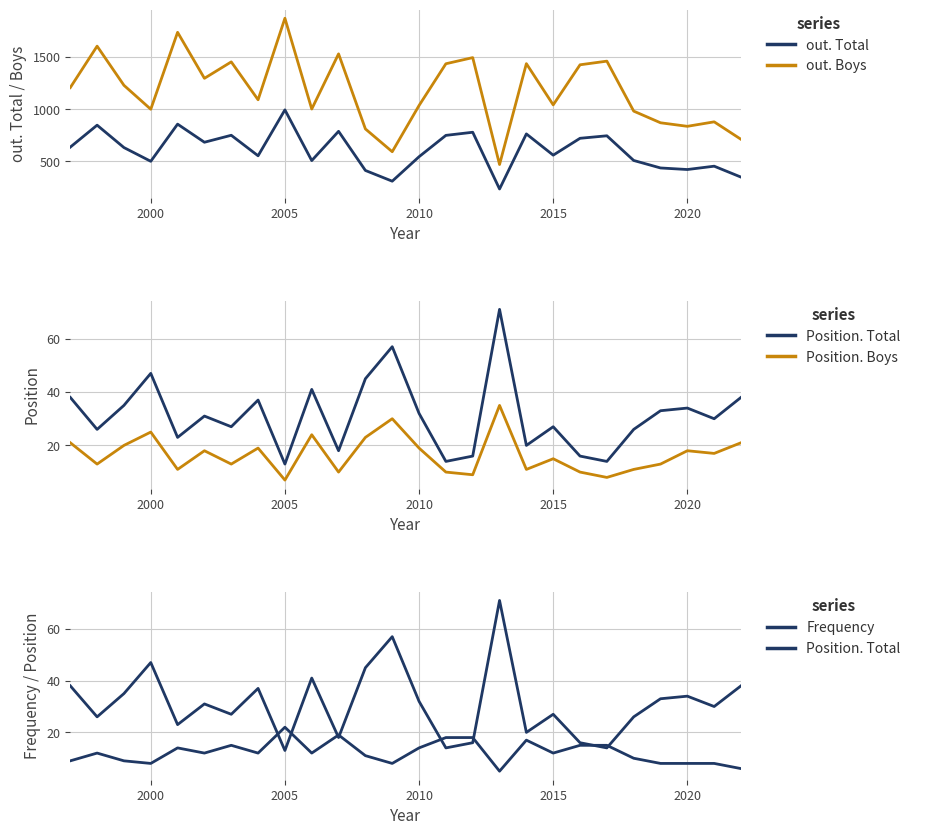

What is the minimum value shown in the chart?

5